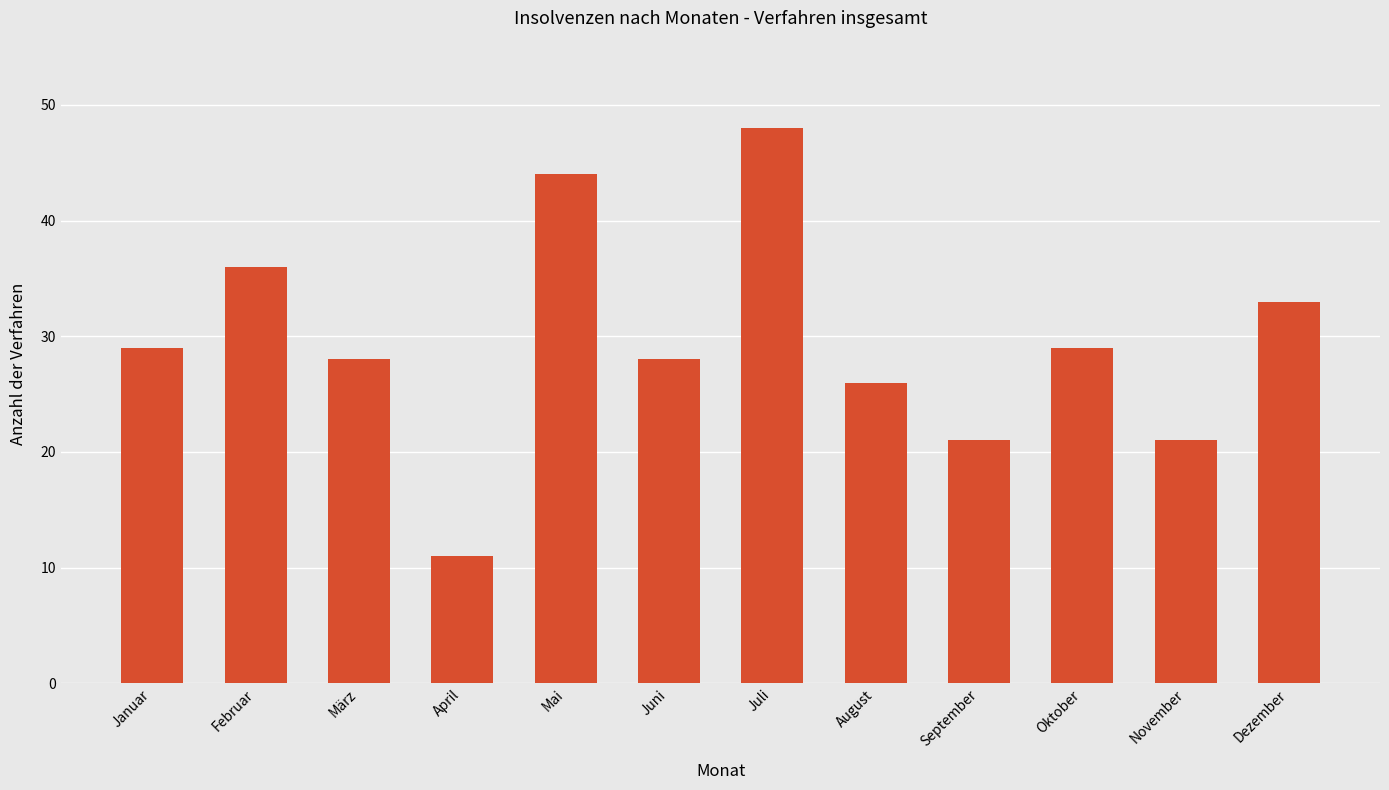

How many data points does each series have?

12